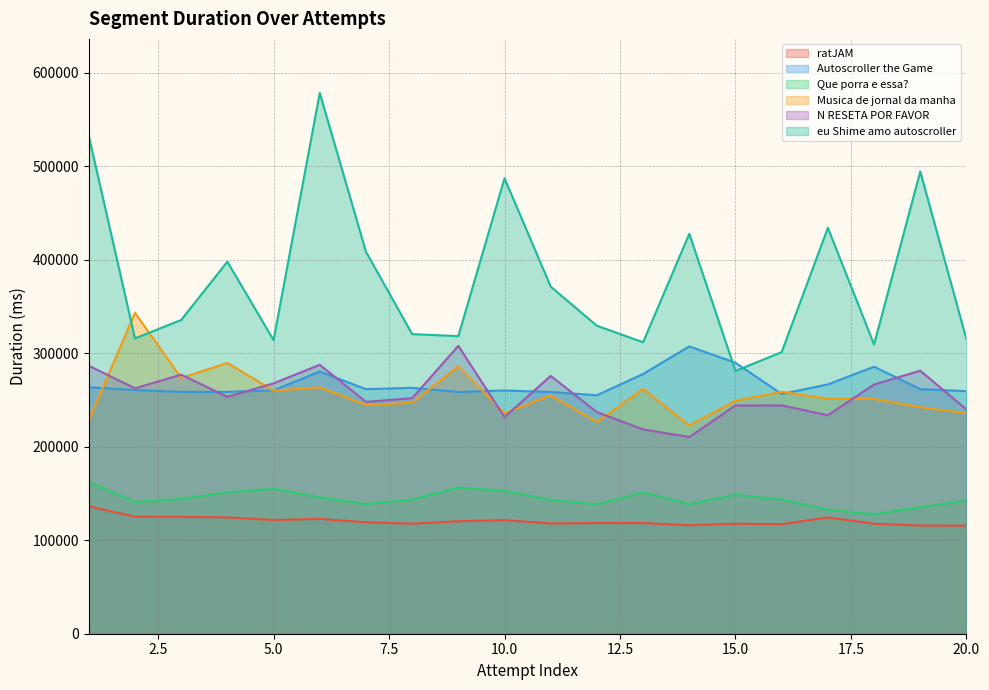

At which category does ratJAM reach its first local peak?

6